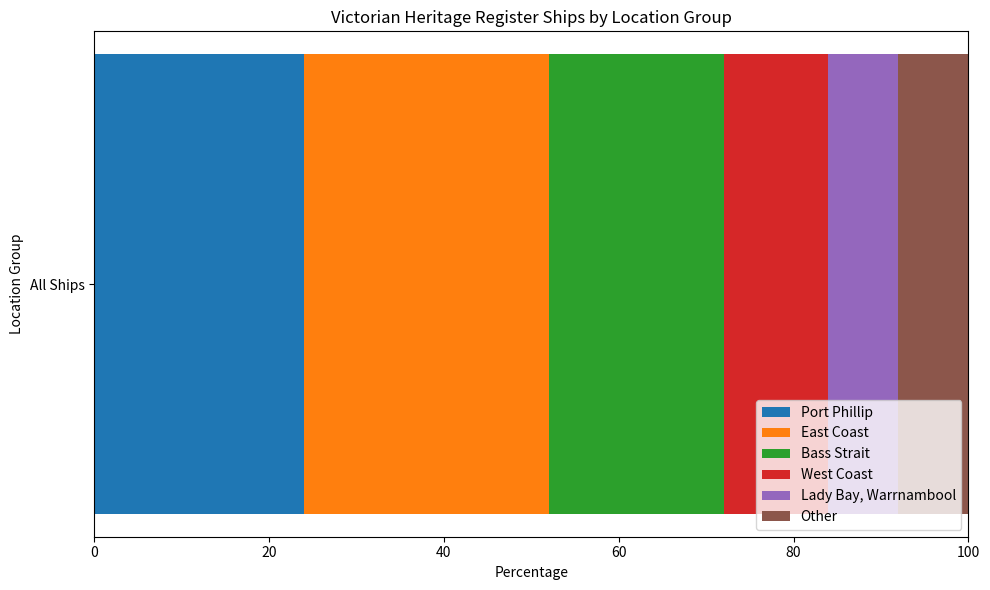

What is the approximate value of Port Phillip at All Ships?

24